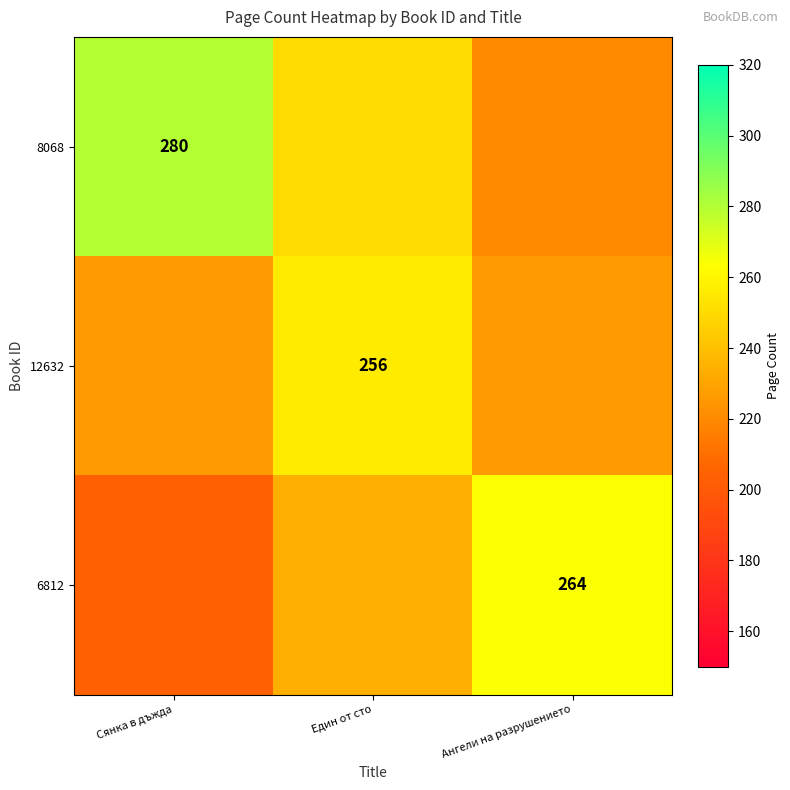

At which label does 6812 first exceed 234?

Ангели на разрушението